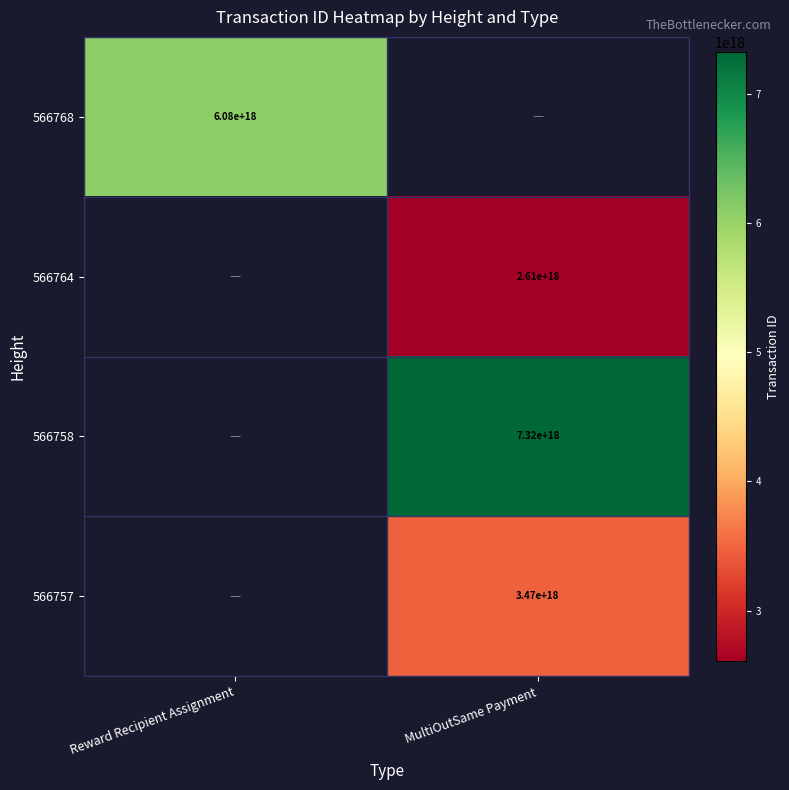

The value of 566757 at MultiOutSame Payment is 3470000000000000000. True or false?

True